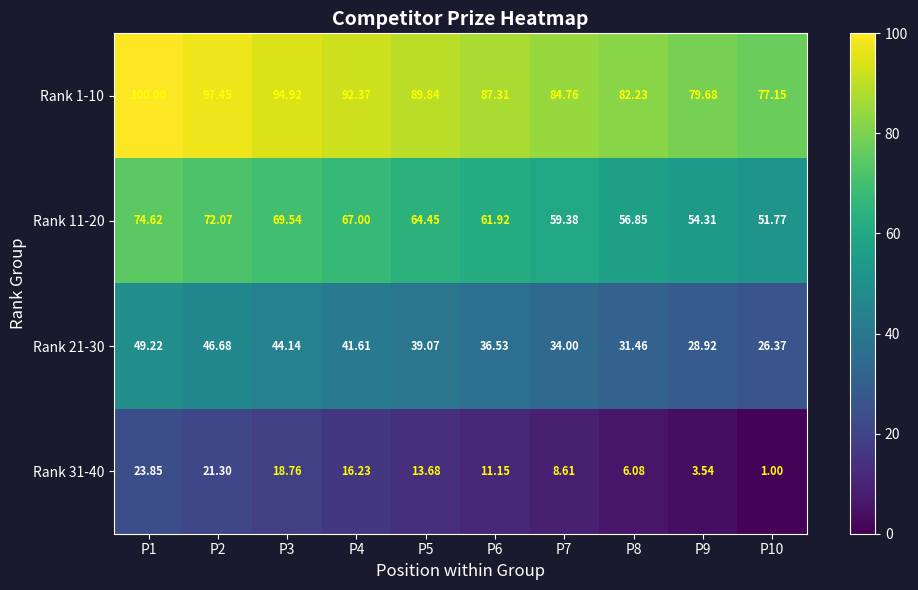

How many categories are shown in the chart?

10